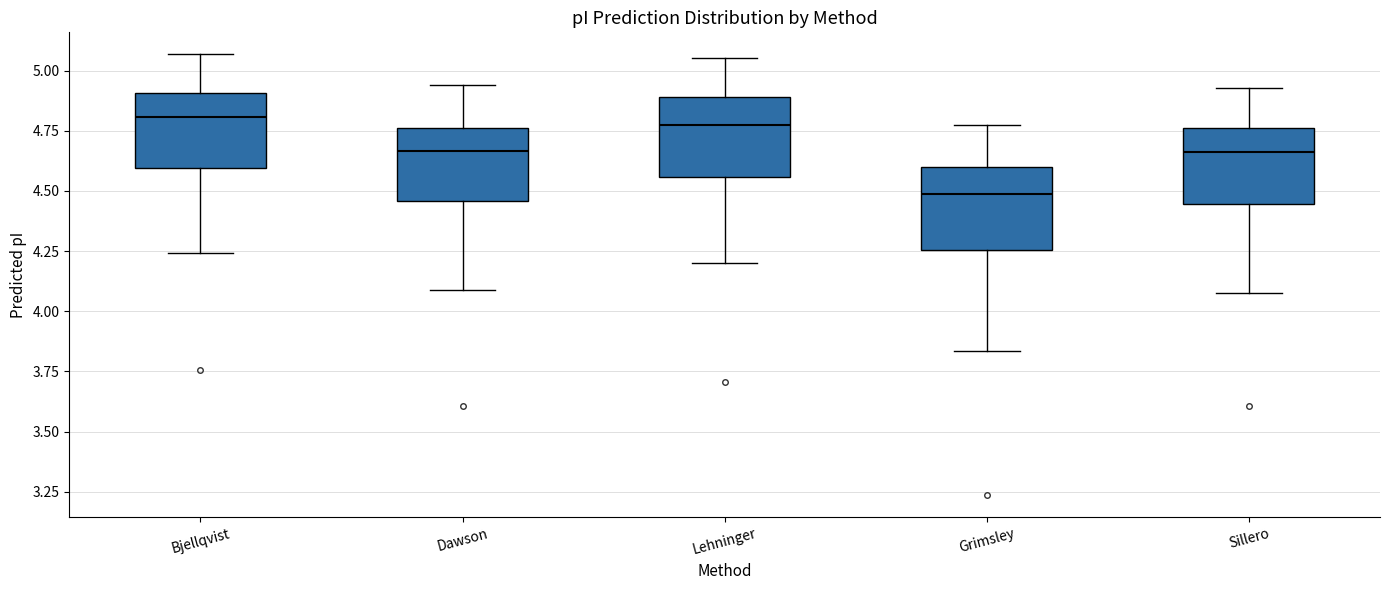

Reading left to right, read every box against the y-axis: the position of its median line, the range the box covers, and the ends of its whiskers. The values are not printed on the chart, so give them approximately, as read against the axis.

Bjellqvist: median 4.80, box 4.60 to 4.90, whiskers 4.25 to 5.05
Dawson: median 4.65, box 4.45 to 4.75, whiskers 4.10 to 4.95
Lehninger: median 4.75, box 4.55 to 4.90, whiskers 4.20 to 5.05
Grimsley: median 4.50, box 4.25 to 4.60, whiskers 3.85 to 4.75
Sillero: median 4.65, box 4.45 to 4.75, whiskers 4.10 to 4.95